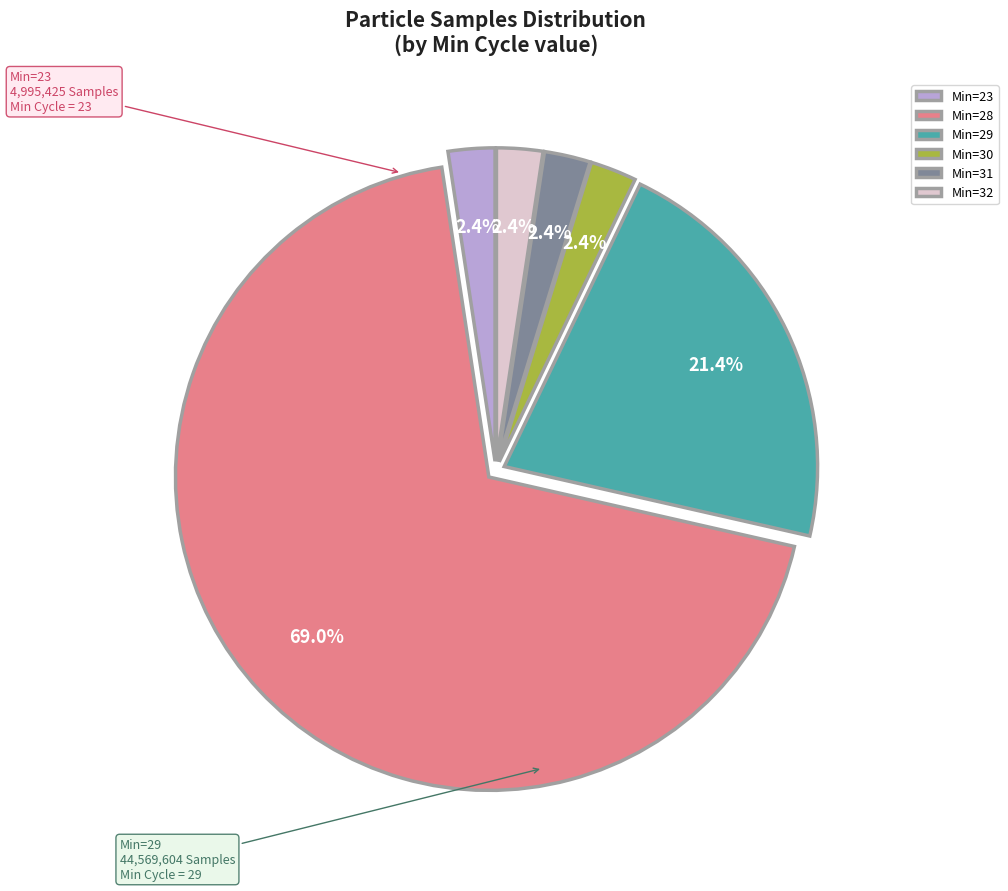

Which slice is the largest?

Min=28